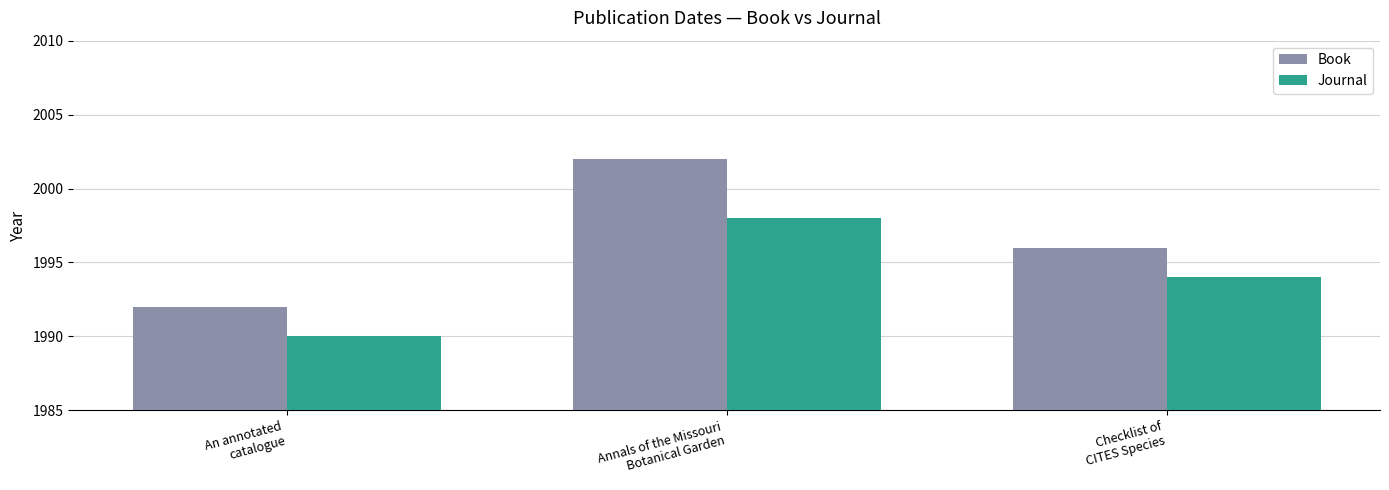

Is the value of Journal at Annals of the Missouri
Botanical Garden greater than the value of Book at Annals of the Missouri
Botanical Garden?

No